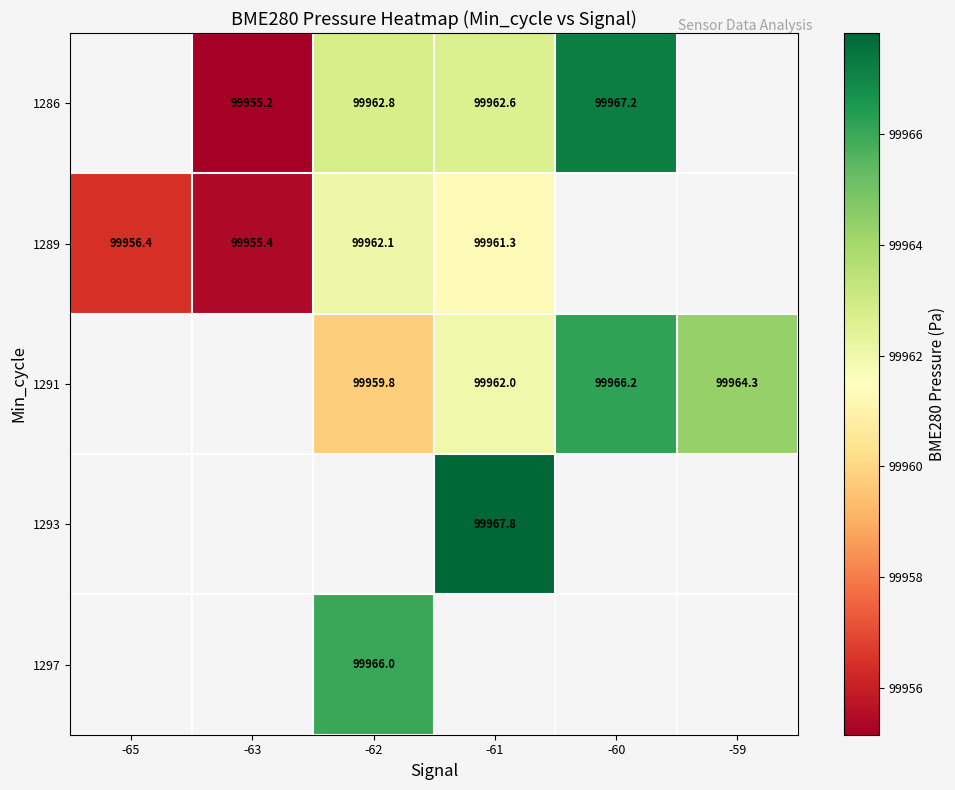

How many values in 1291 are above zero?

4